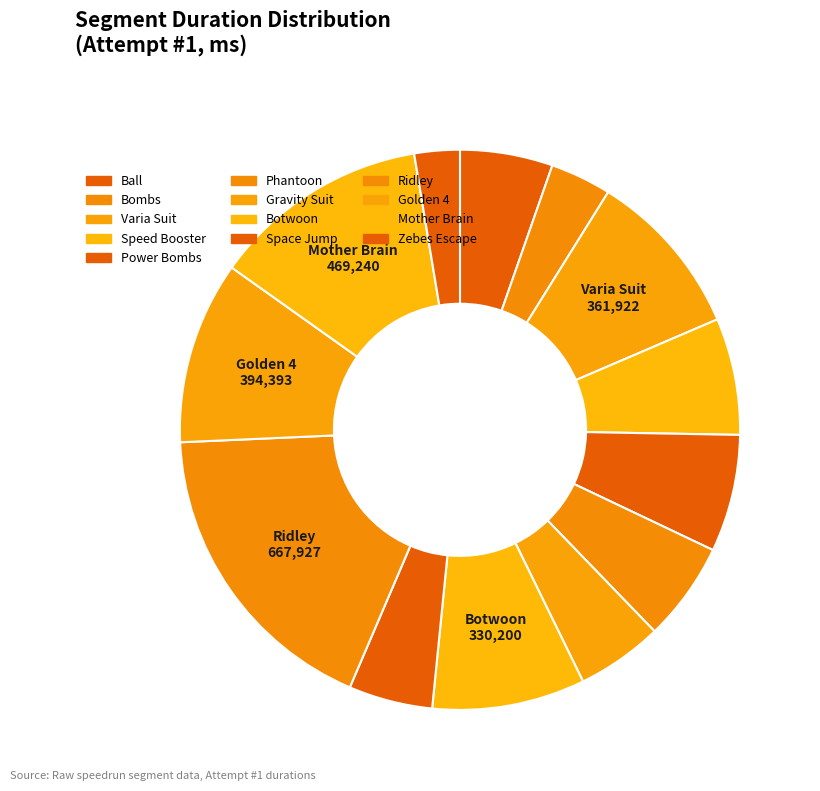

To the nearest percent, what percentage of the pie is Gravity Suit?

5%